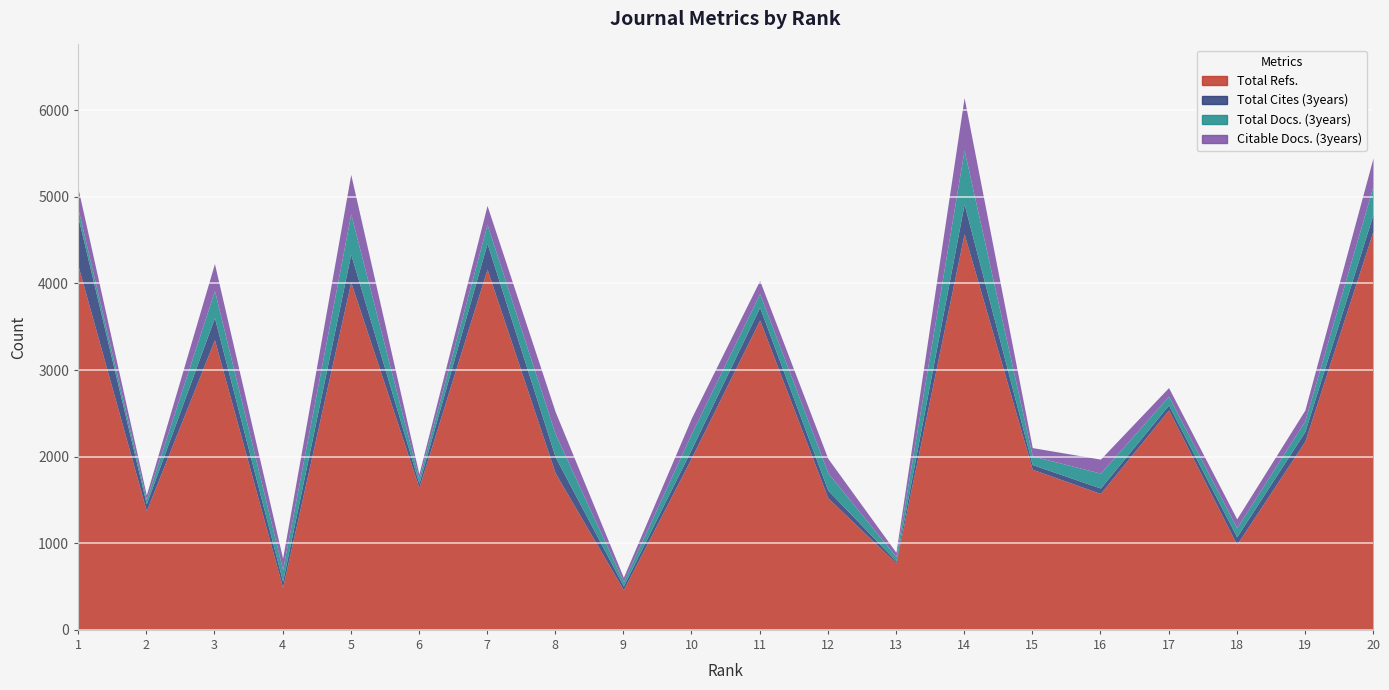

What is the average value of the Total Docs. (3years) series?

189